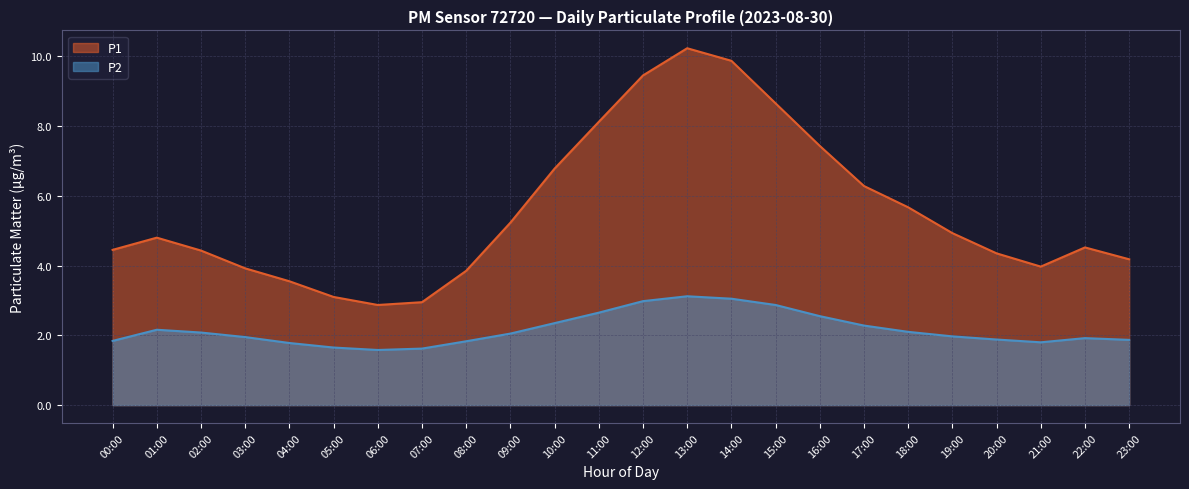

Is the value of P1 at 19:00 greater than the value of P2 at 17:00?

Yes